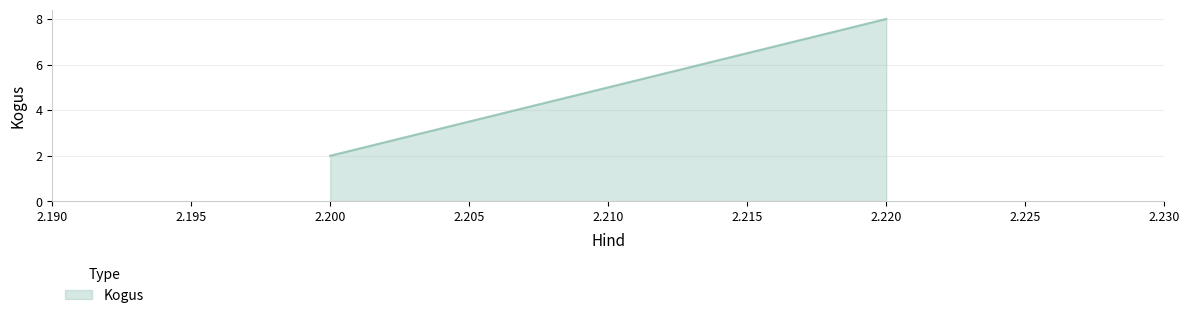

List the labels in order of value, smallest first.

2.2, 2.2, 2.22